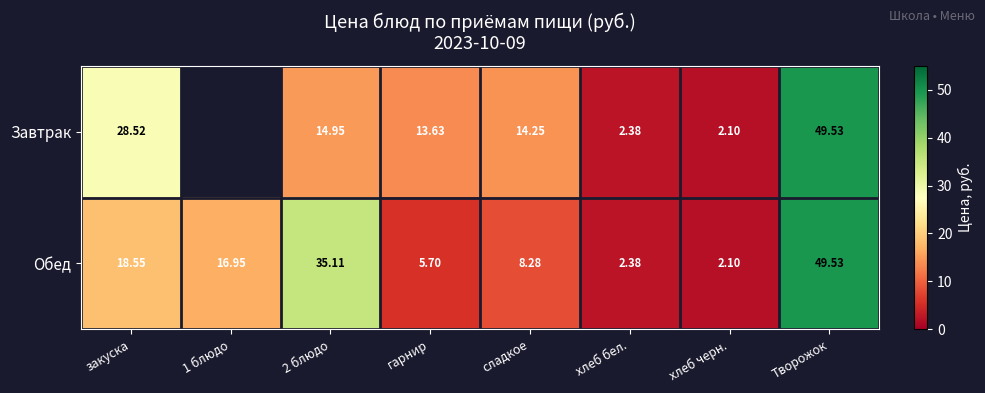

Which label corresponds to the largest value in the chart?

Творожок